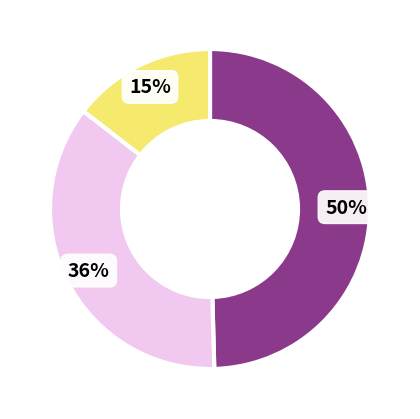

To the nearest percent, what is the difference between the largest and smallest slice percentages?

35%